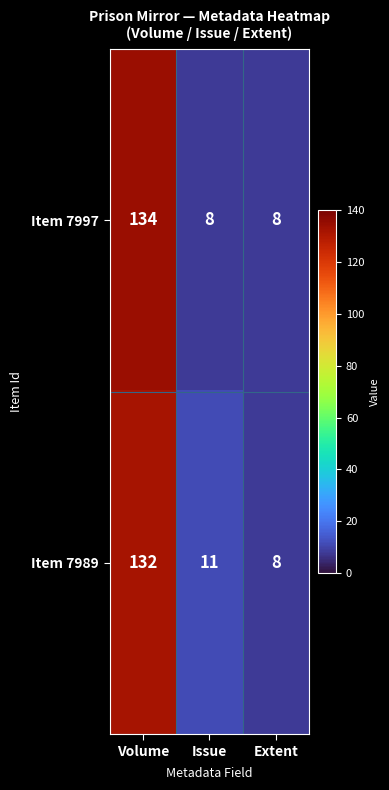

What is the total value across all series at Extent?

16